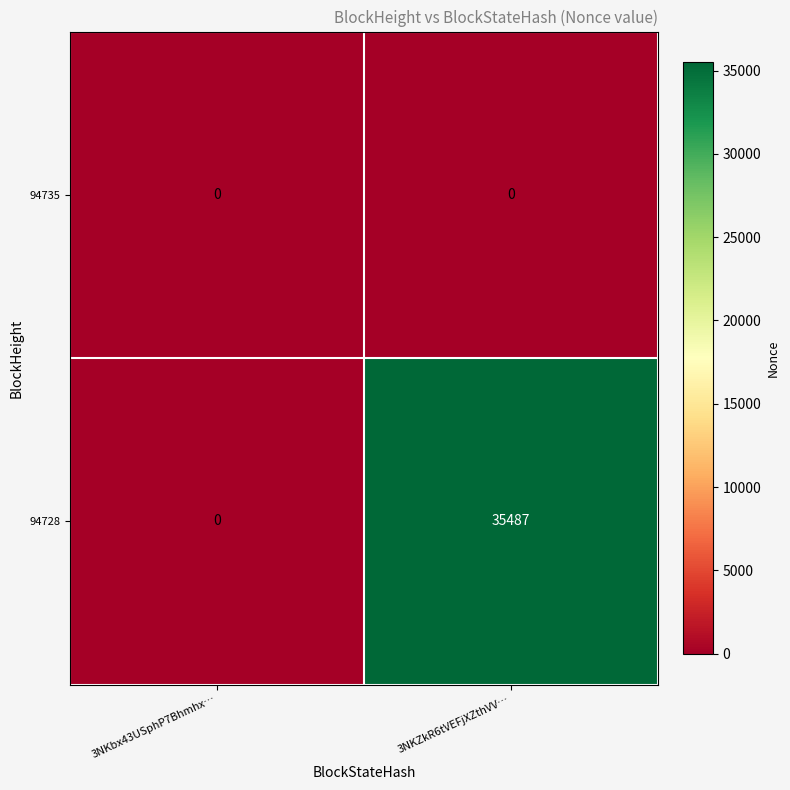

Which series changed the most between 3NKbx43USphP7Bhmhx… and 3NKZkR6tVEFjXZthVV…?

94728